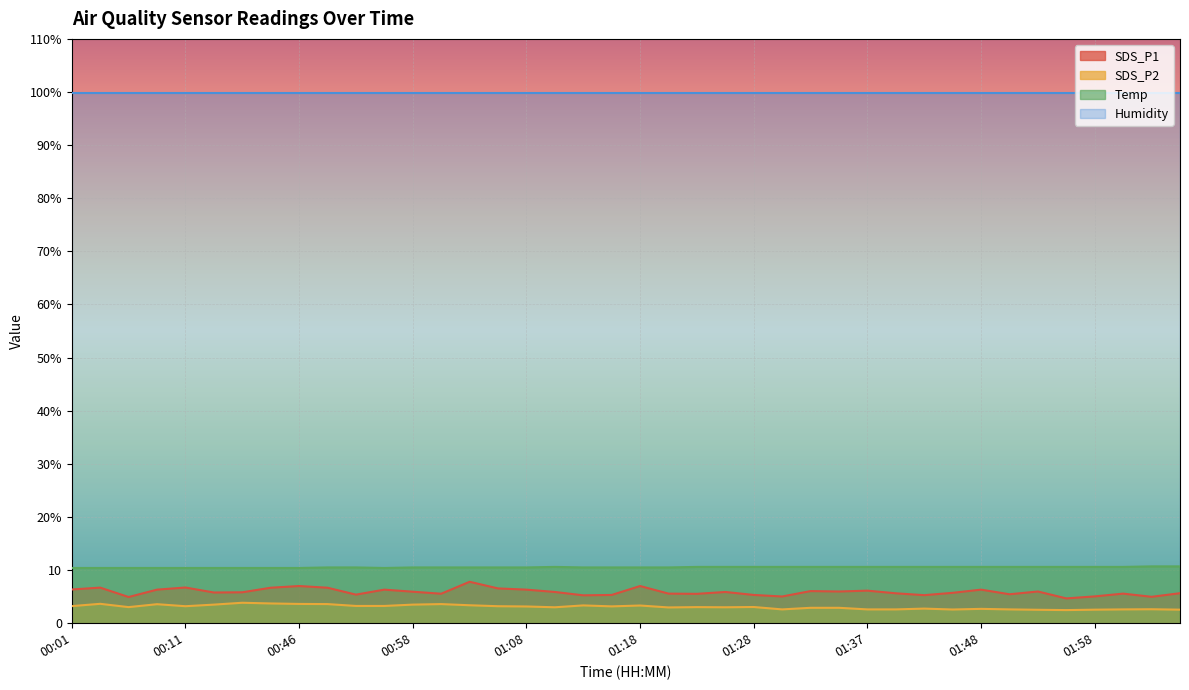

In SDS_P2, how many points are lower than both neighbors (excluding endpoints)?

9